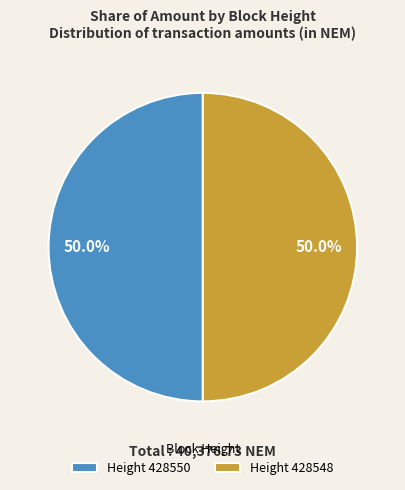

What portion of the pie excludes Height 428548?

50.0%